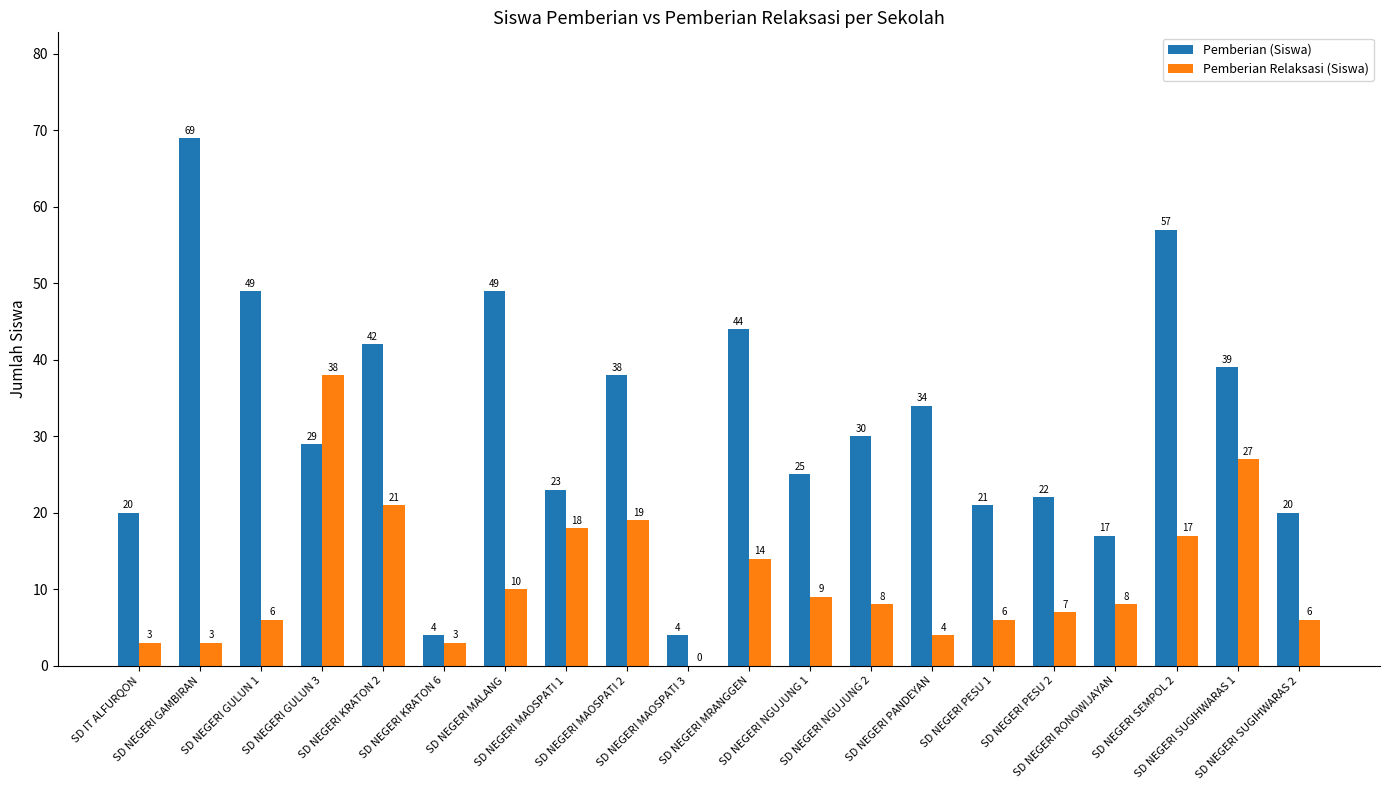

Where is Pemberian Relaksasi (Siswa) nearest to the value 19?

SD NEGERI MAOSPATI 2